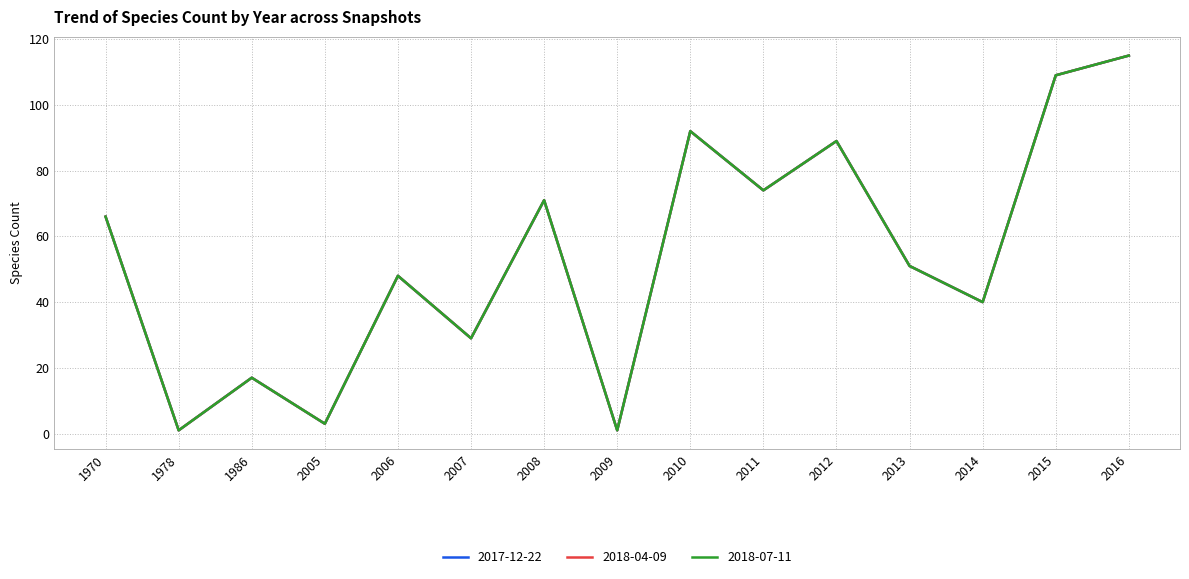

Does the chart display data point markers on the line(s)?

No